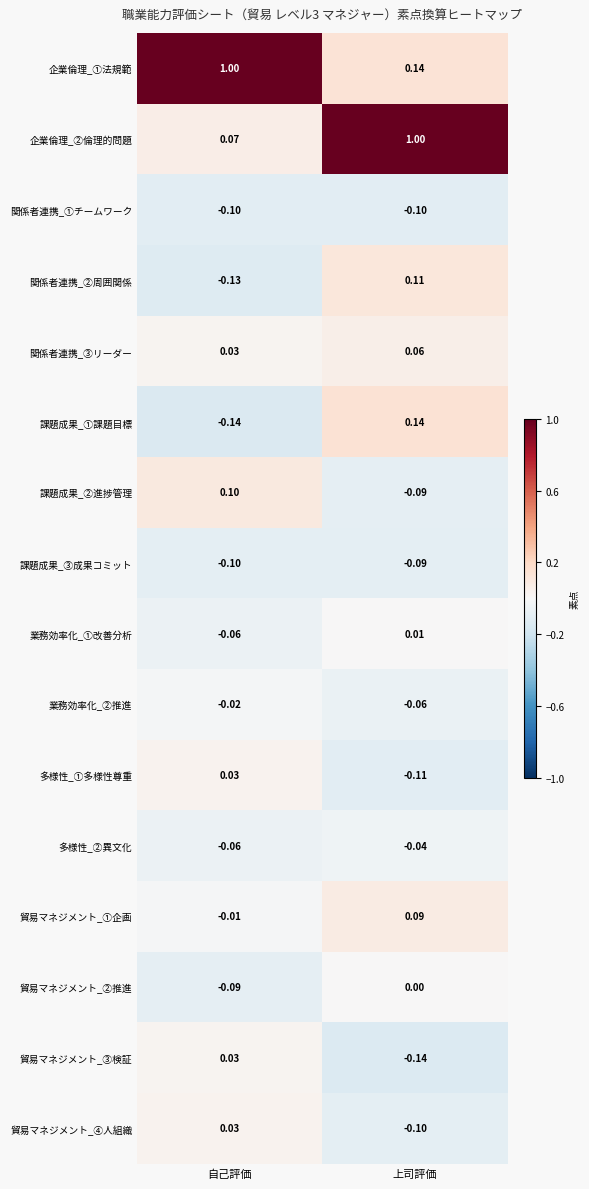

What is the minimum value shown in the chart?

-0.1